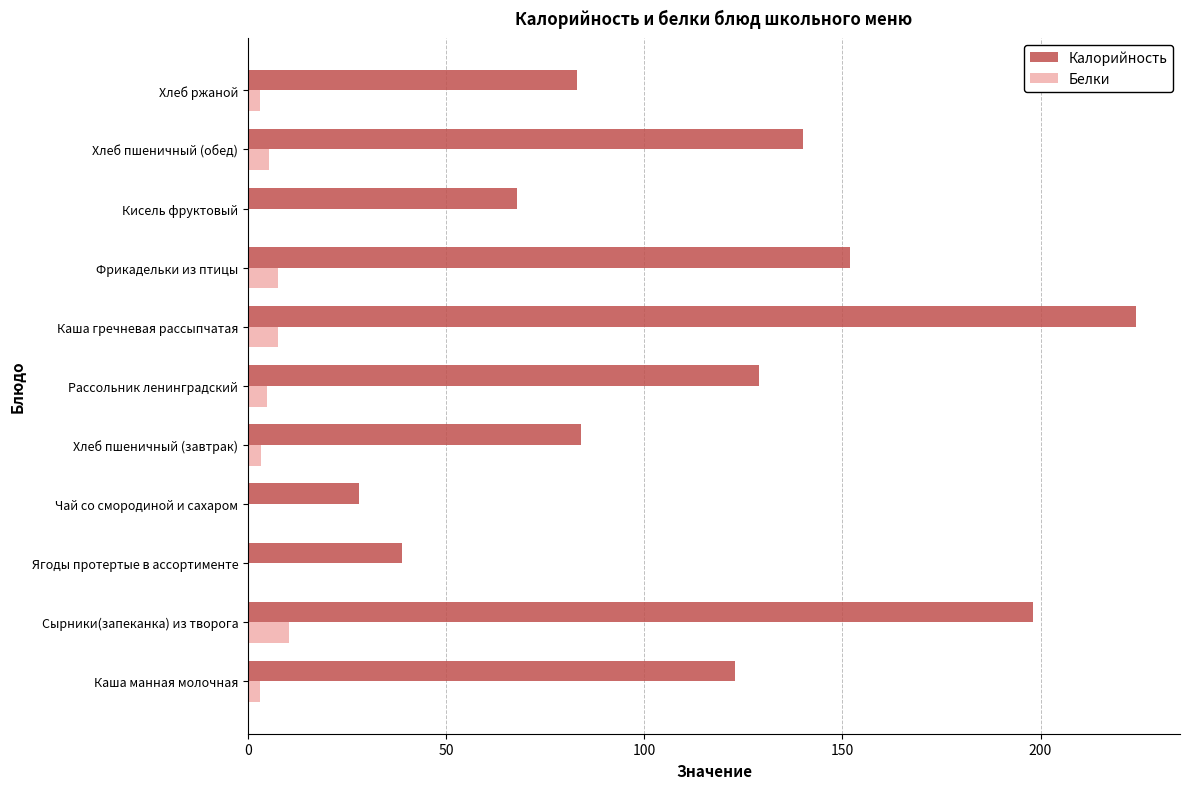

What is the sum of all Калорийность values?

1268.0